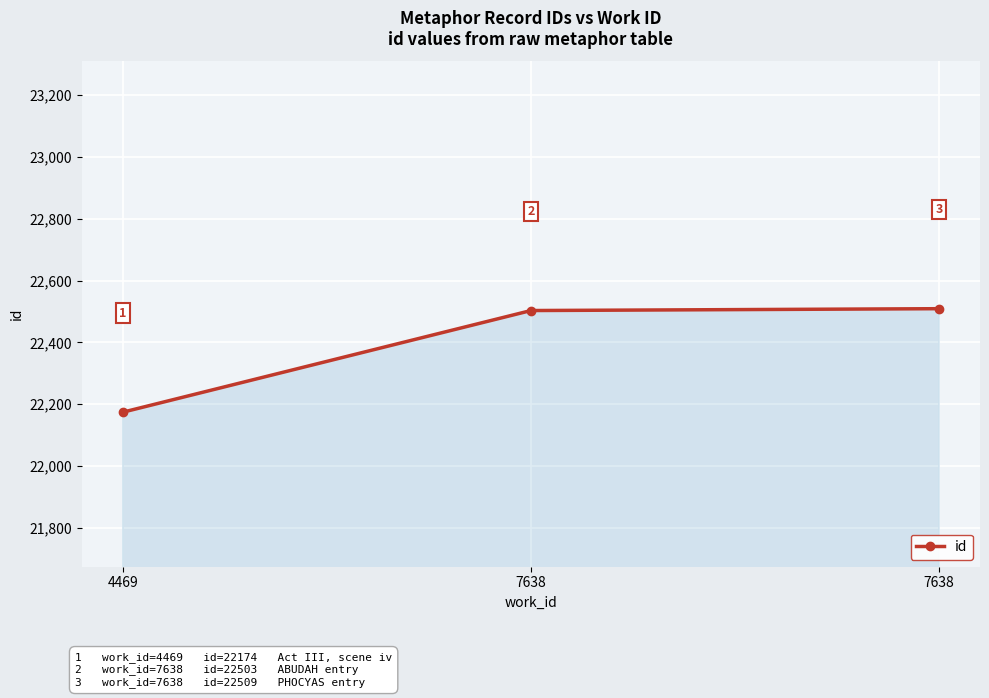

The value at 7638 is 34075. True or false?

False